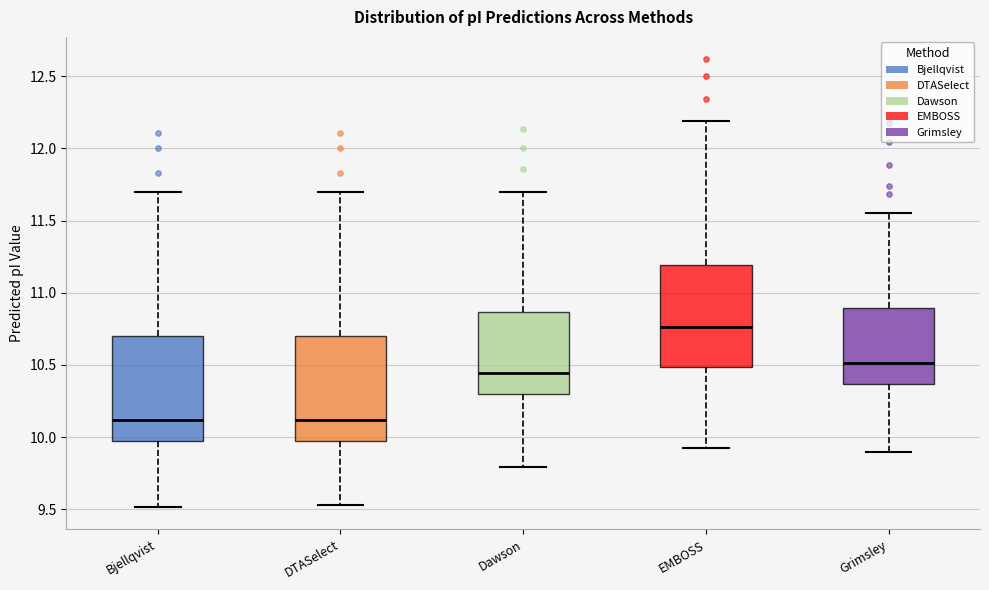

Where is the lower edge of the box for Bjellqvist on the y-axis? The values are not printed on the chart, so give them approximately, as read against the axis.

9.95